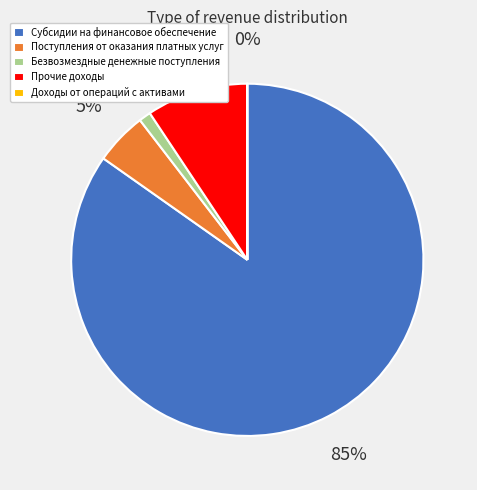

To the nearest percent, what portion does Прочие доходы represent?

9%